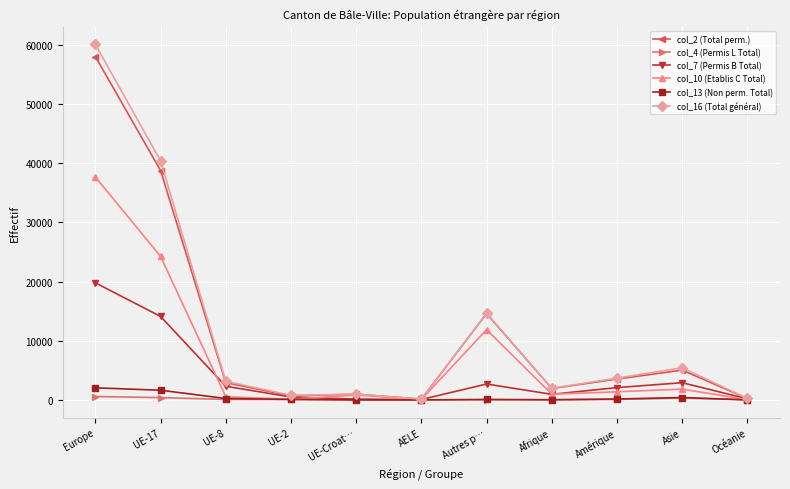

Which series changed the most between UE-17 and UE-8?

col_16 (Total général)